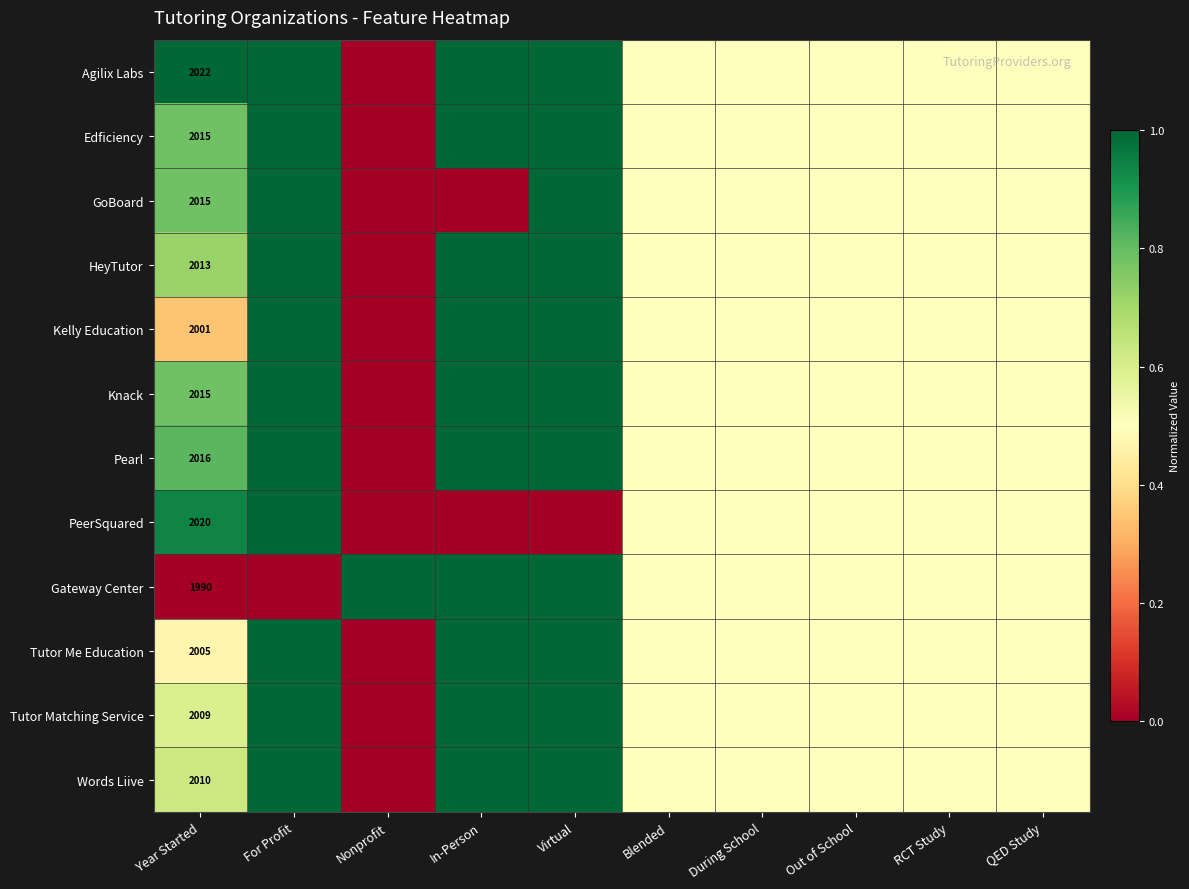

The value of Kelly Education at Year Started is 2989.4. True or false?

False